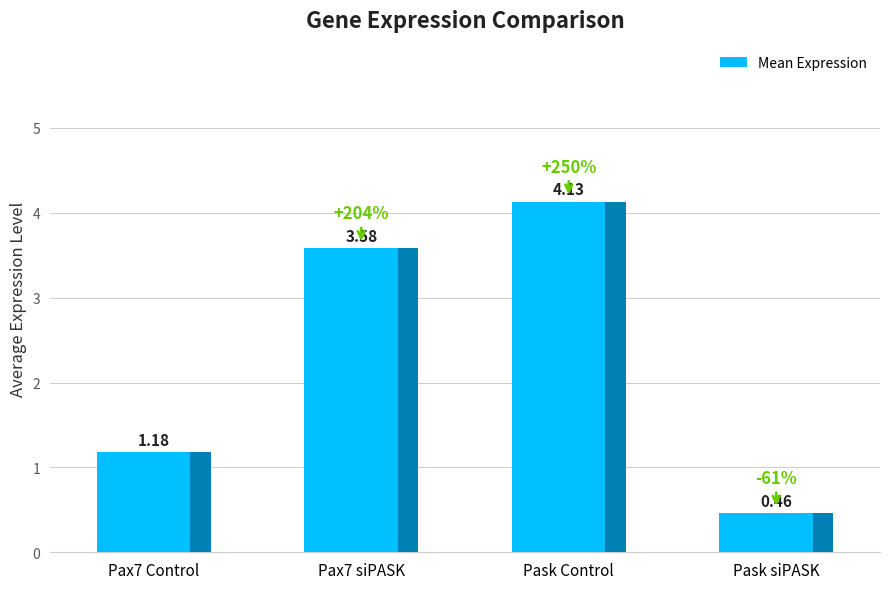

Which label corresponds to the largest value in the chart?

Pask Control